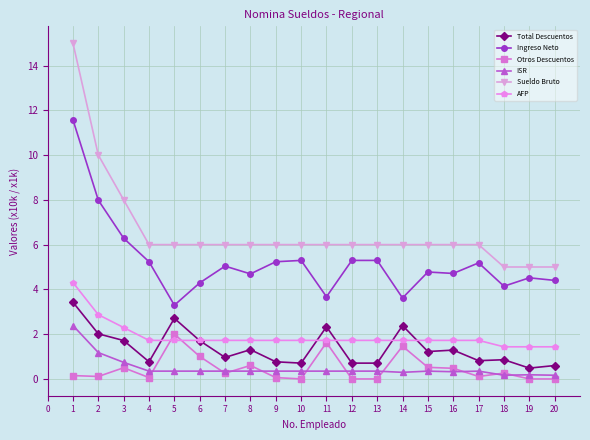

What is the value of the Total Descuentos point at the 5th from the left?

2.7